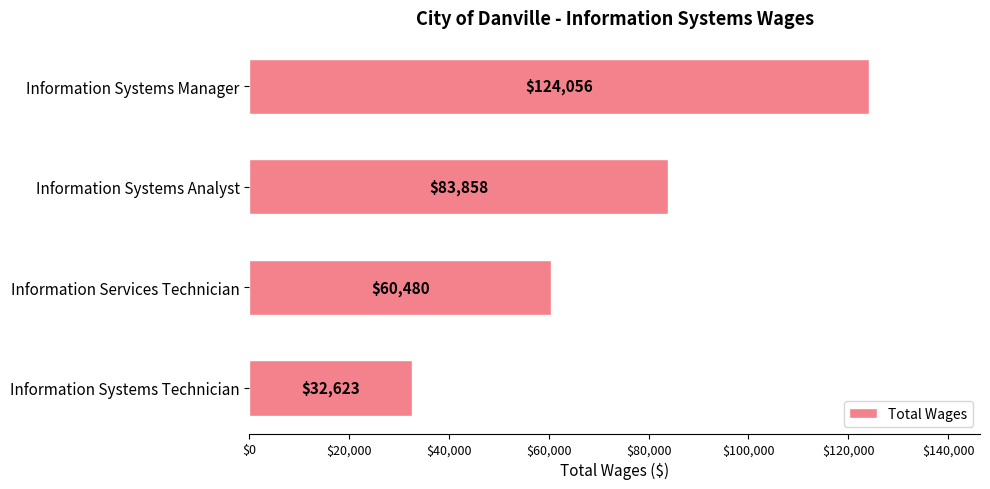

Does the chart contain any negative values?

No